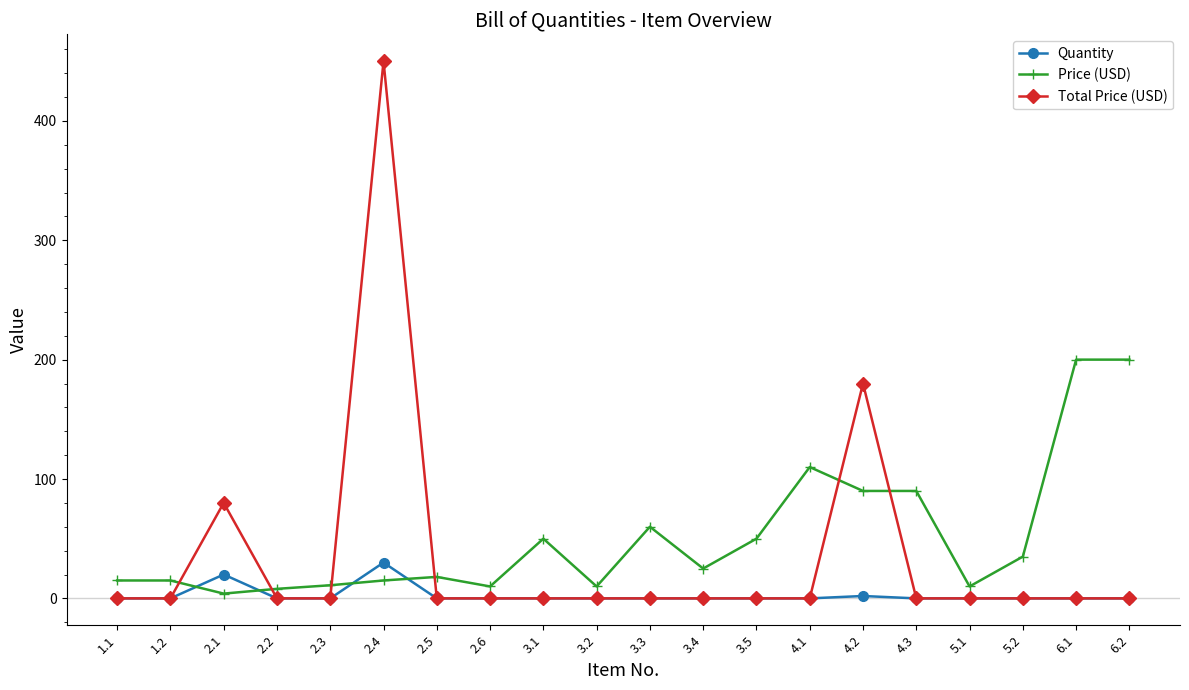

What are all the series names shown in the legend?

Quantity, Price (USD), Total Price (USD)